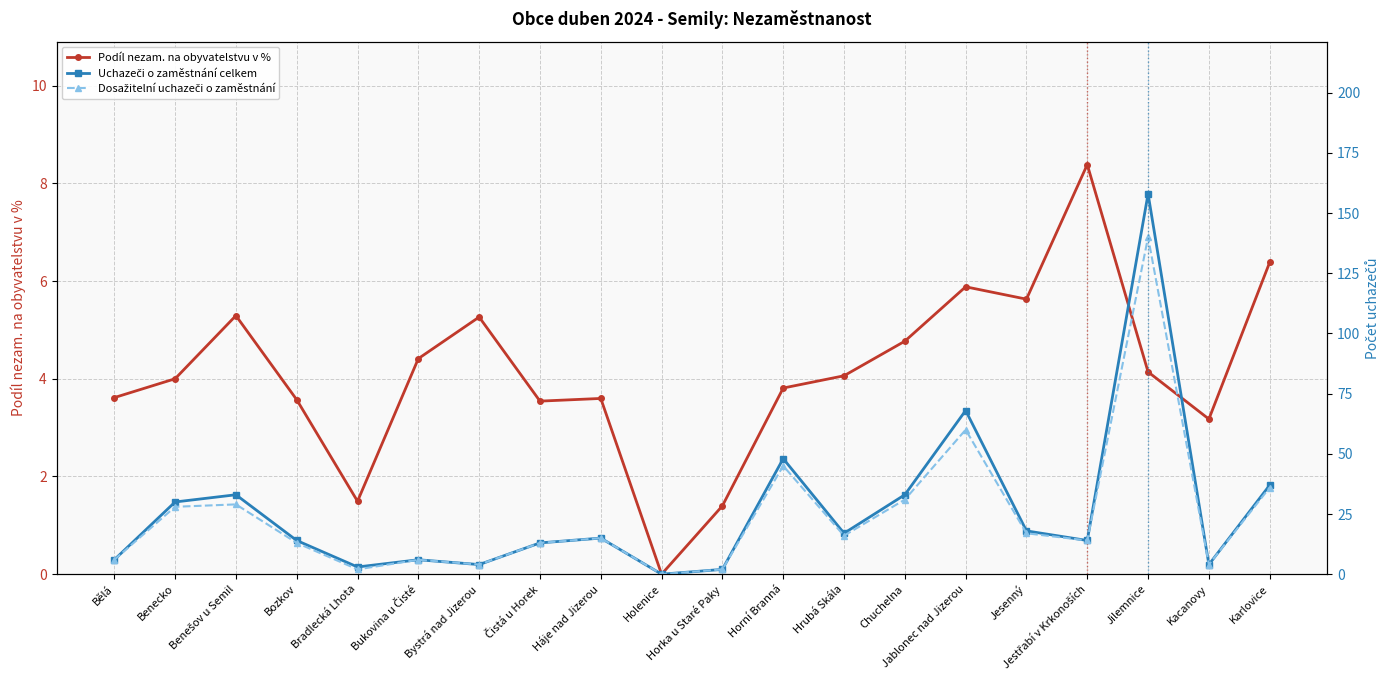

At how many categories does at least one series exceed 137?

1